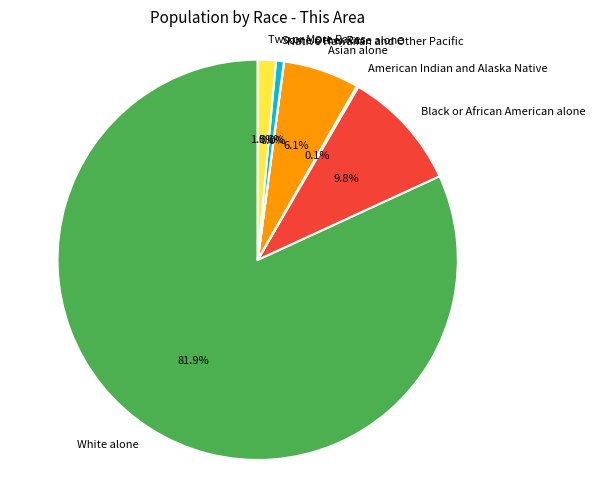

Approximately how many times larger is the value at White alone compared to Black or African American alone?

8.4